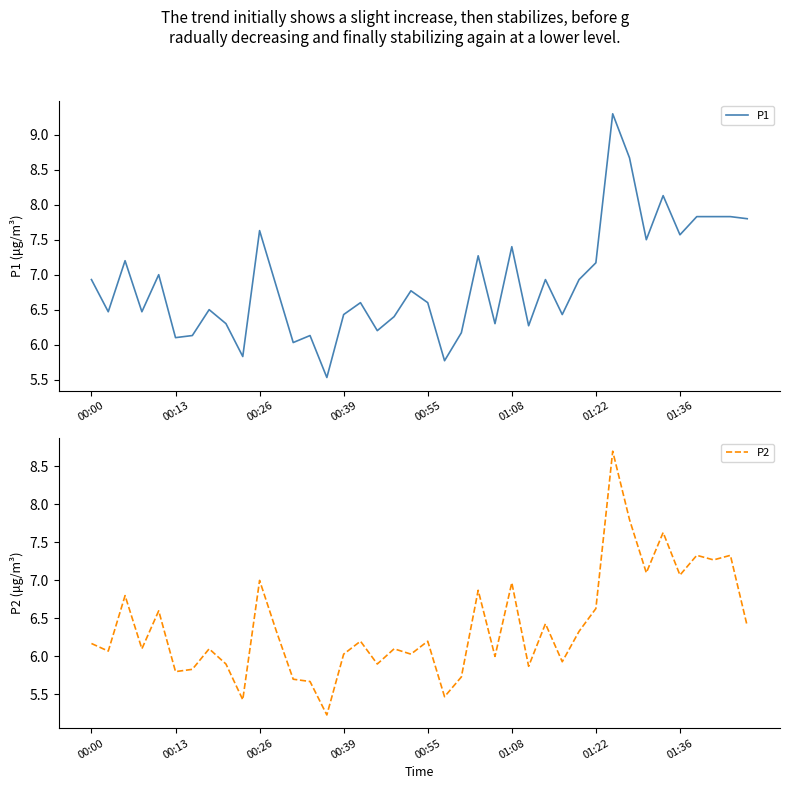

Reading left to right, transcribe all the data shown in this chart.

P1: 6.9	6.5	7.2	6.5	7.0	6.1	6.1	6.5	6.3	5.8	7.6	6.8	6.0	6.1	5.5	6.4	6.6	6.2	6.4	6.8	6.6	5.8	6.2	7.3	6.3	7.4	6.3	6.9	6.4	6.9	7.2	9.3	8.7	7.5	8.1	7.6	7.8	7.8	7.8	7.8
P2: 6.2	6.1	6.8	6.1	6.6	5.8	5.8	6.1	5.9	5.4	7.0	6.3	5.7	5.7	5.2	6.0	6.2	5.9	6.1	6.0	6.2	5.5	5.7	6.9	6.0	7.0	5.9	6.4	5.9	6.3	6.6	8.7	7.8	7.1	7.6	7.1	7.3	7.3	7.3	6.4